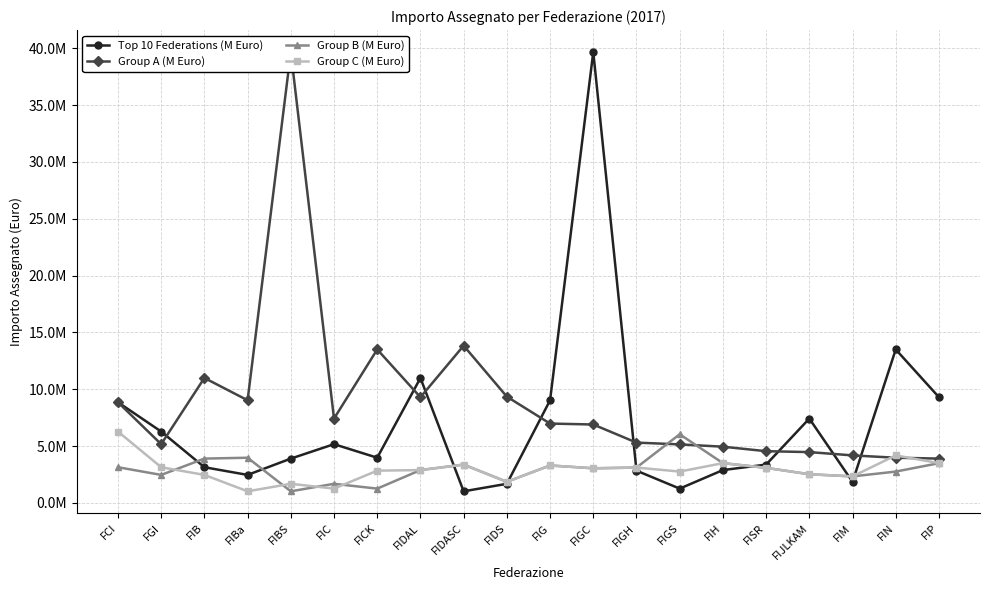

What is the value of the Group B (M Euro) point at the 16th from the left?

3090601.8